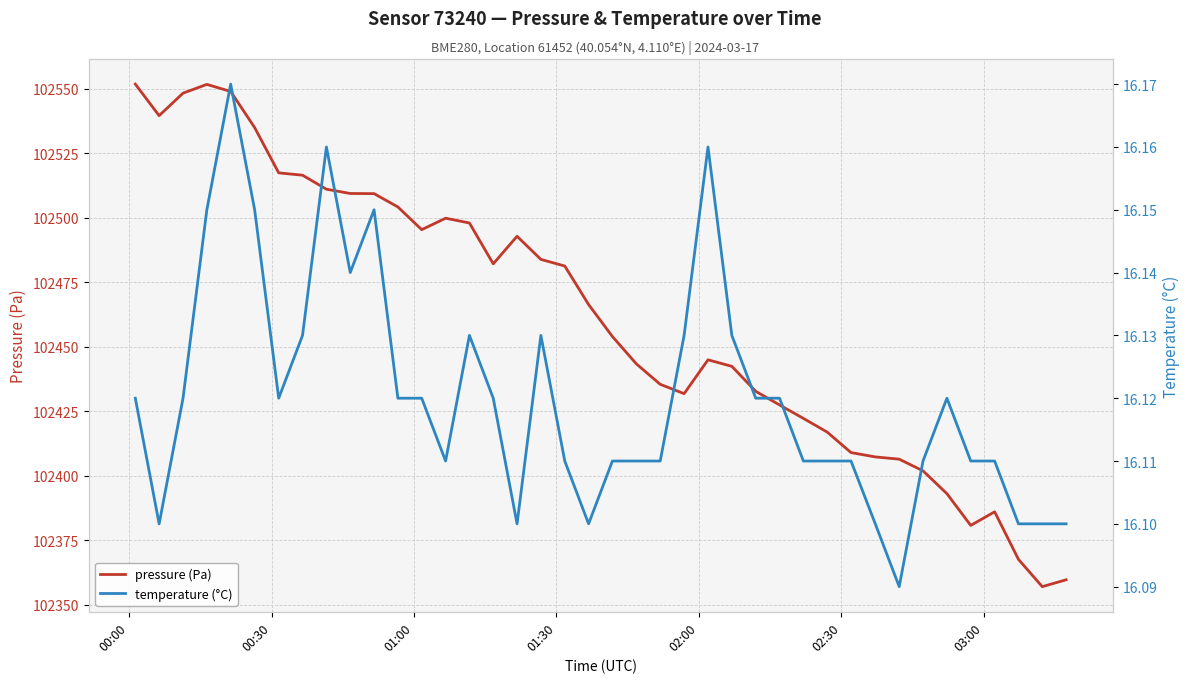

Is the value of pressure (Pa) at 9 greater than the value of temperature (°C) at 01:00?

Yes